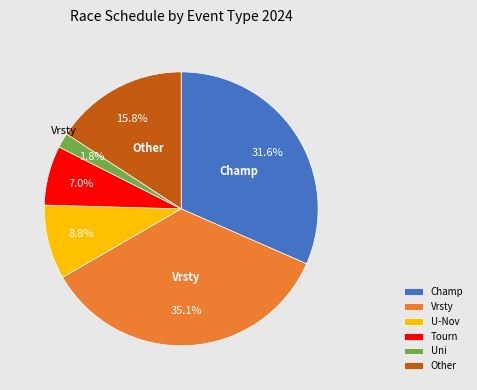

Which slice is the largest?

Vrsty